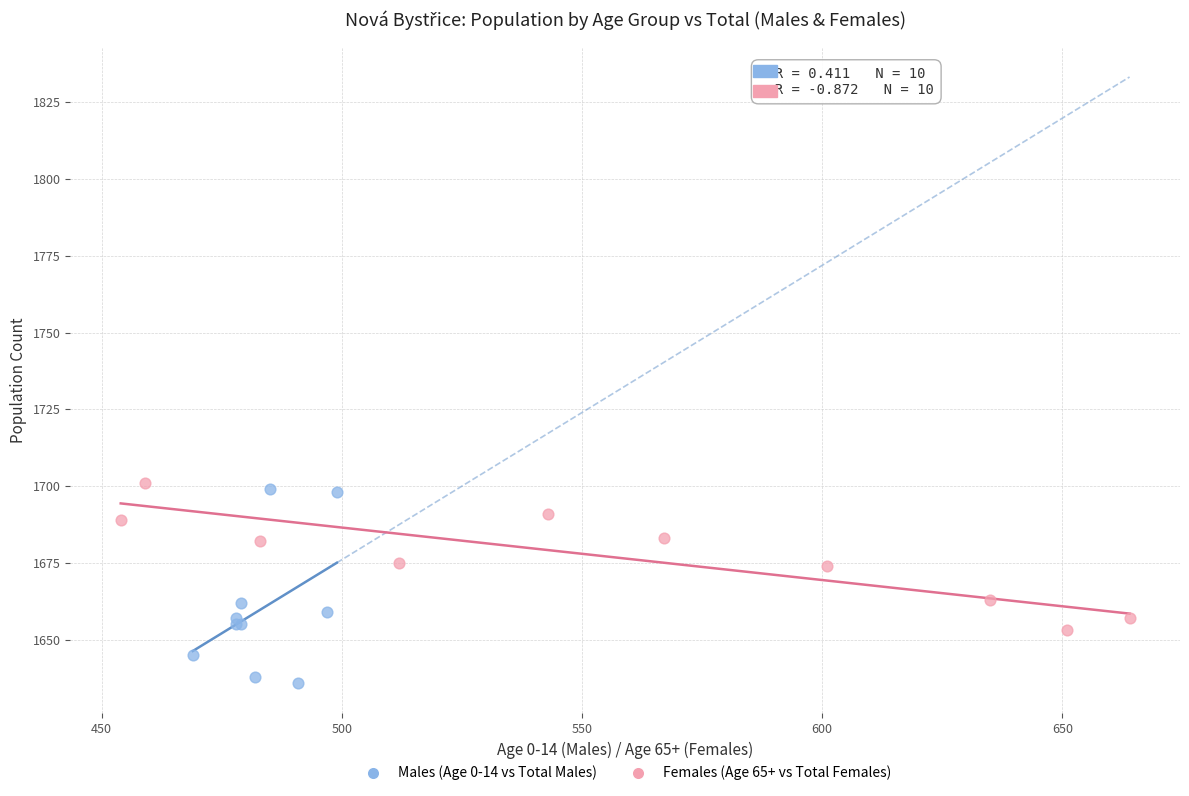

Which series has the largest Y range (max minus min)?

Males (Age 0-14 vs Total Males)